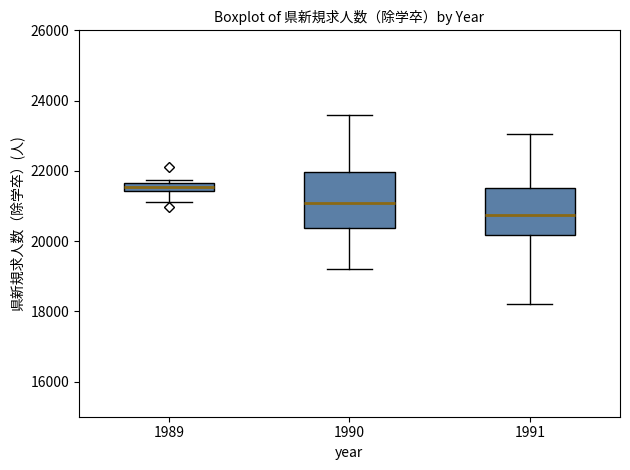

Which box has the highest median line?

1989